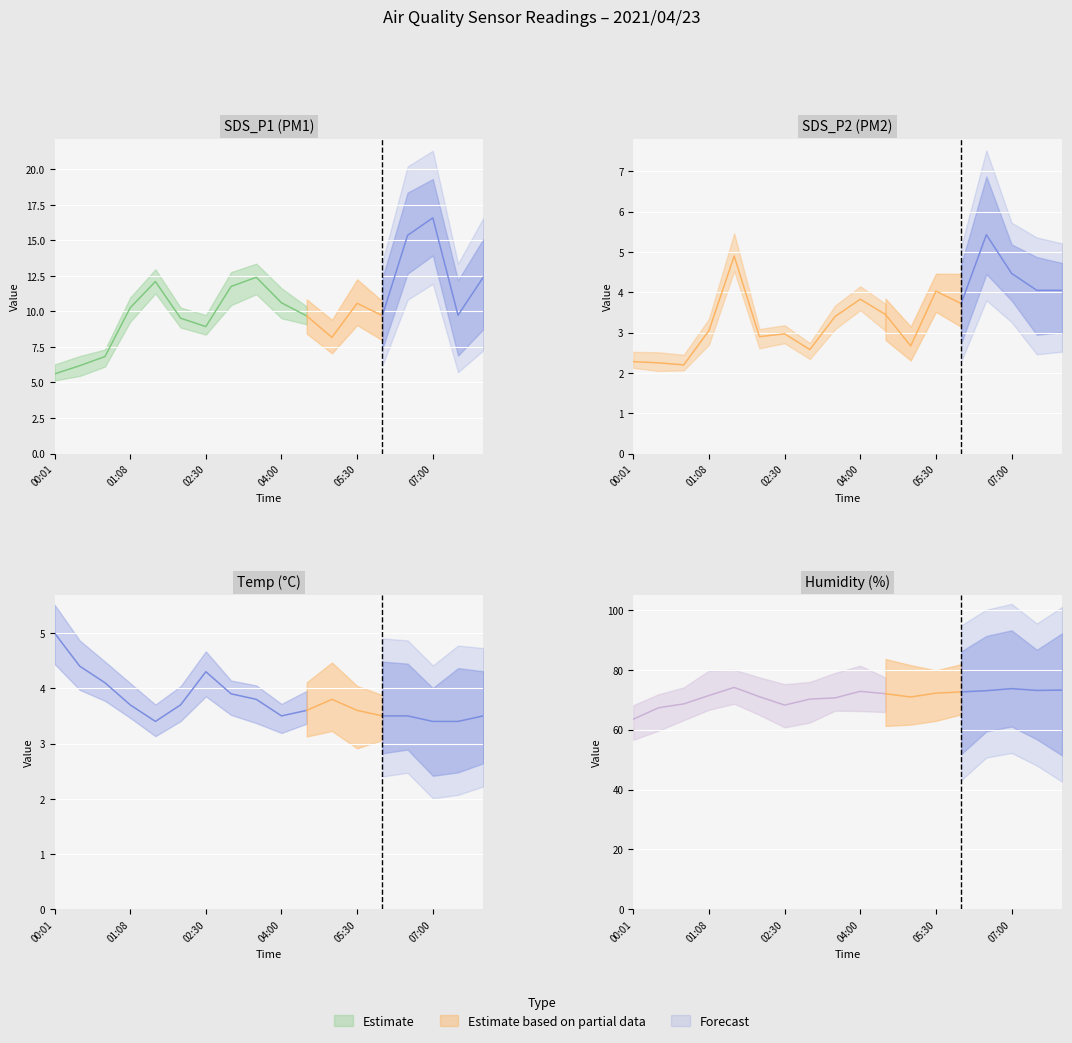

Read the SDS_P1 value at 08:00.

12.4